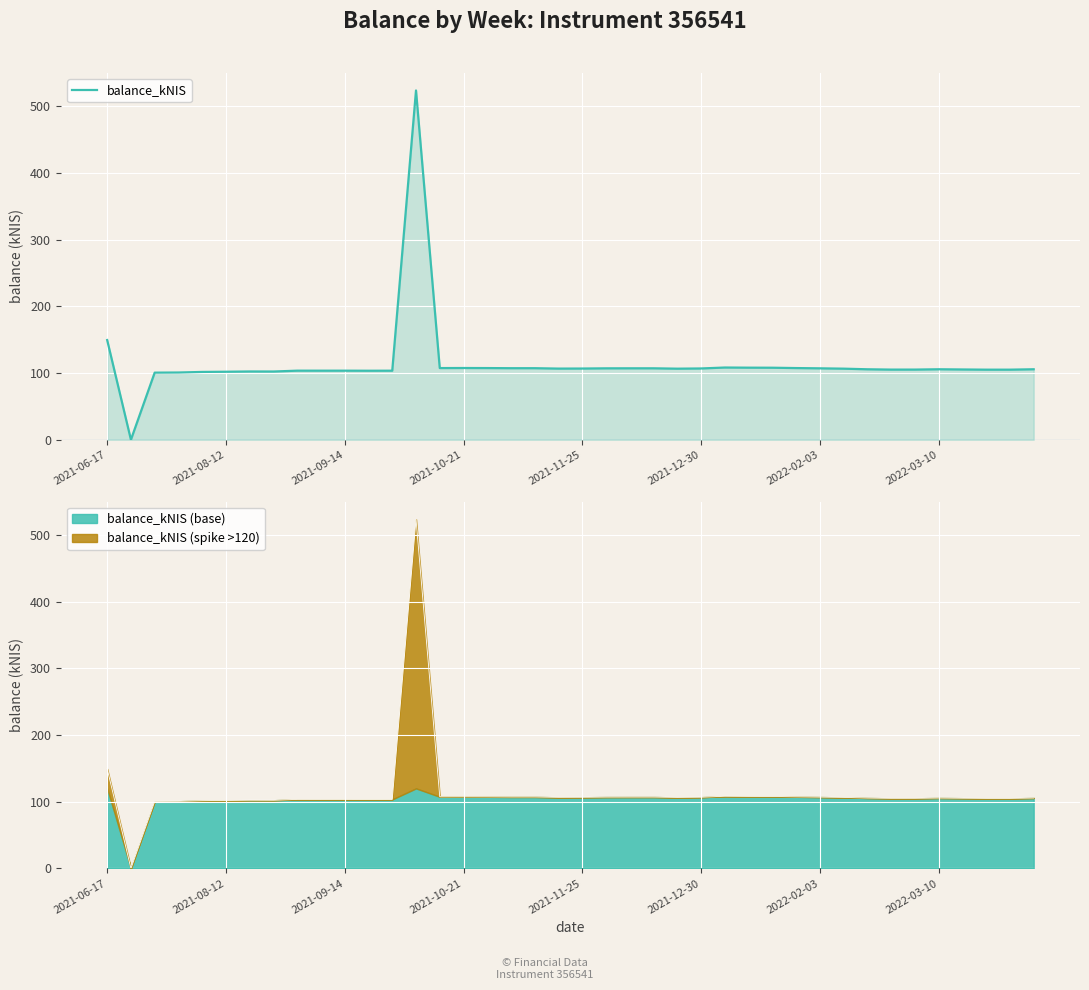

What is the difference between the maximum and second lowest values?

423.0